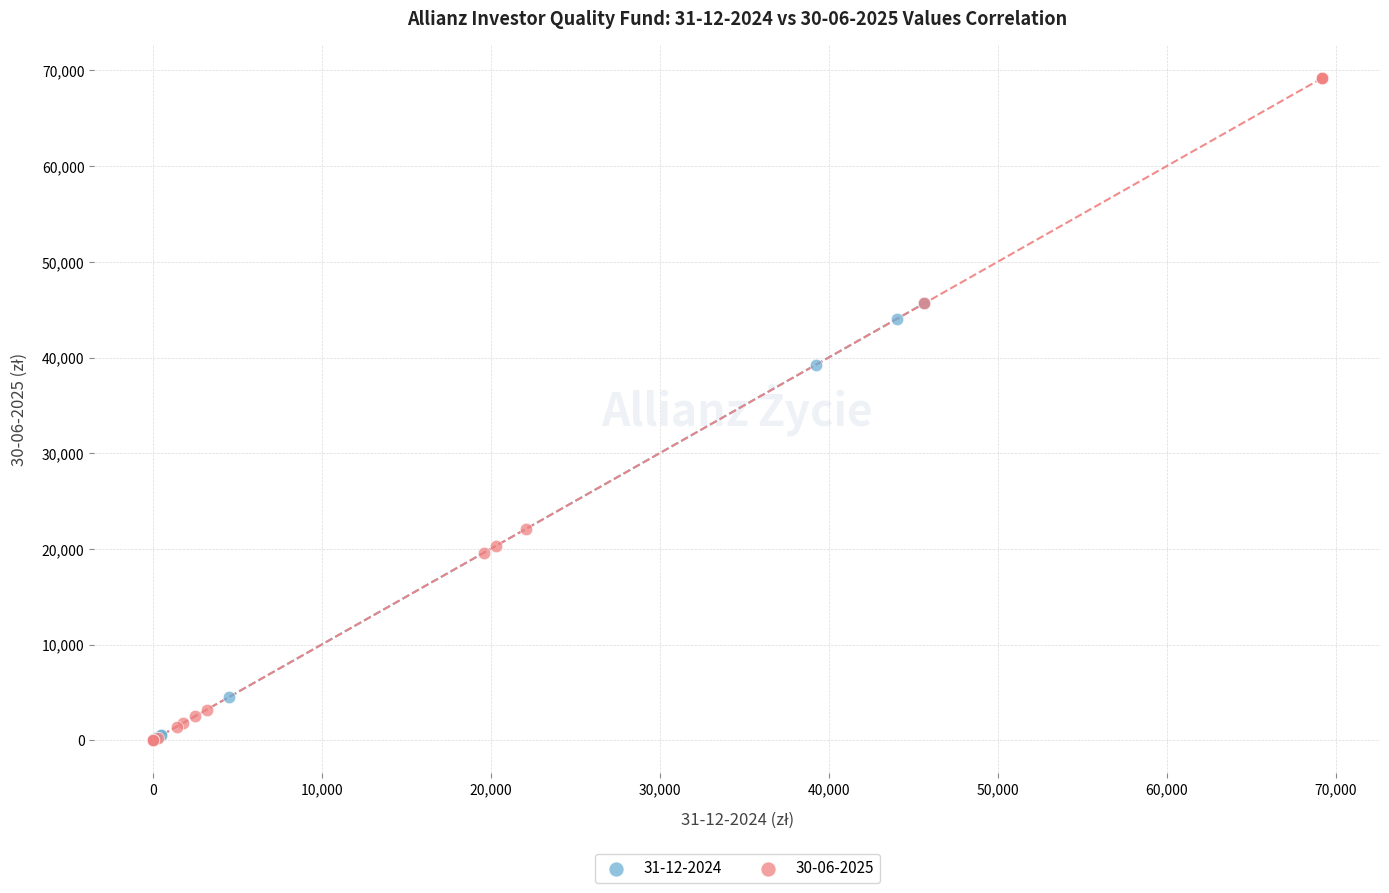

Which series has the largest Y range (max minus min)?

30-06-2025